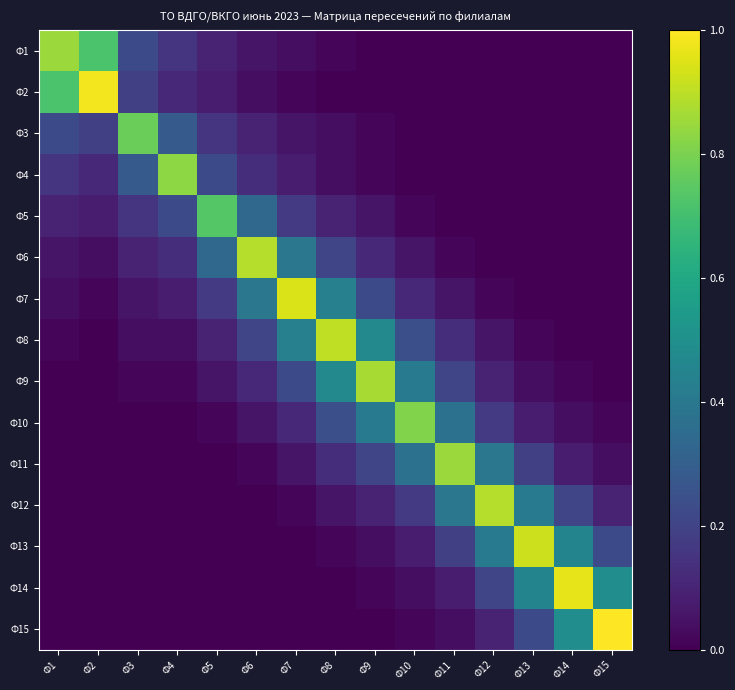

At which category is the sum across all series the highest?

Ф8